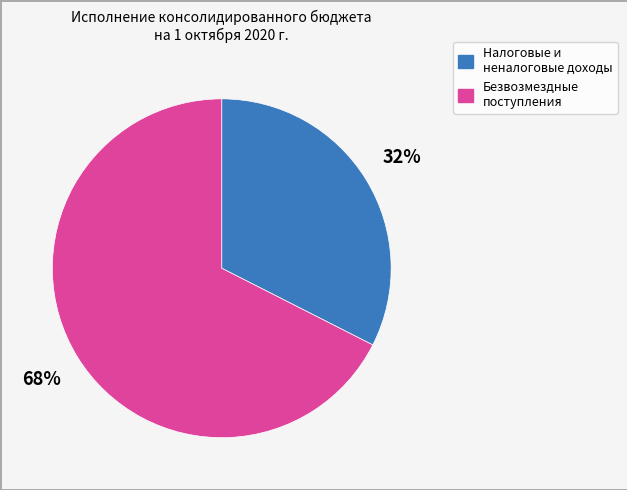

Does any single category account for the majority?

Yes